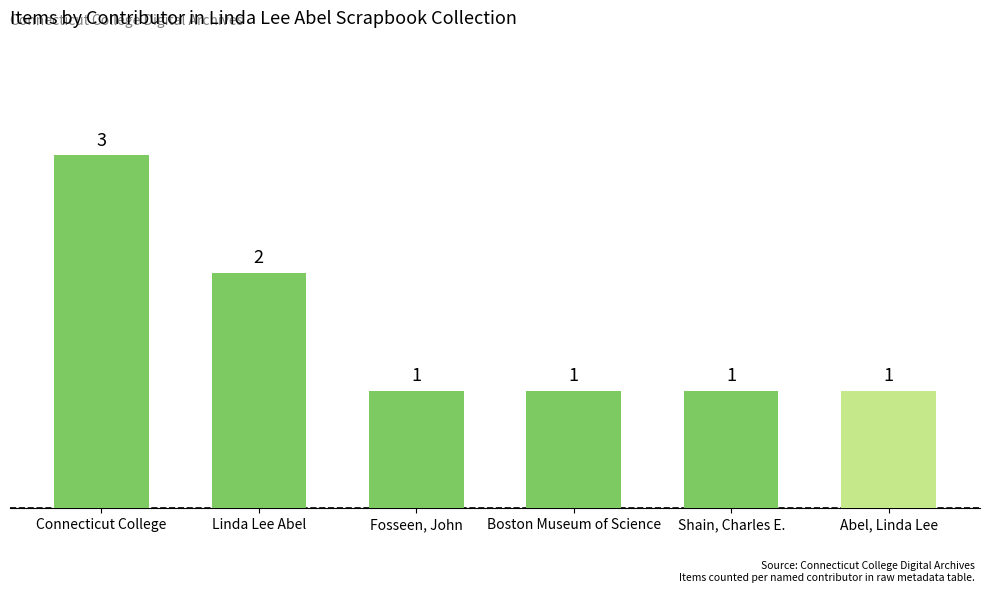

True or false: the data shows 1 at Linda Lee Abel.

False